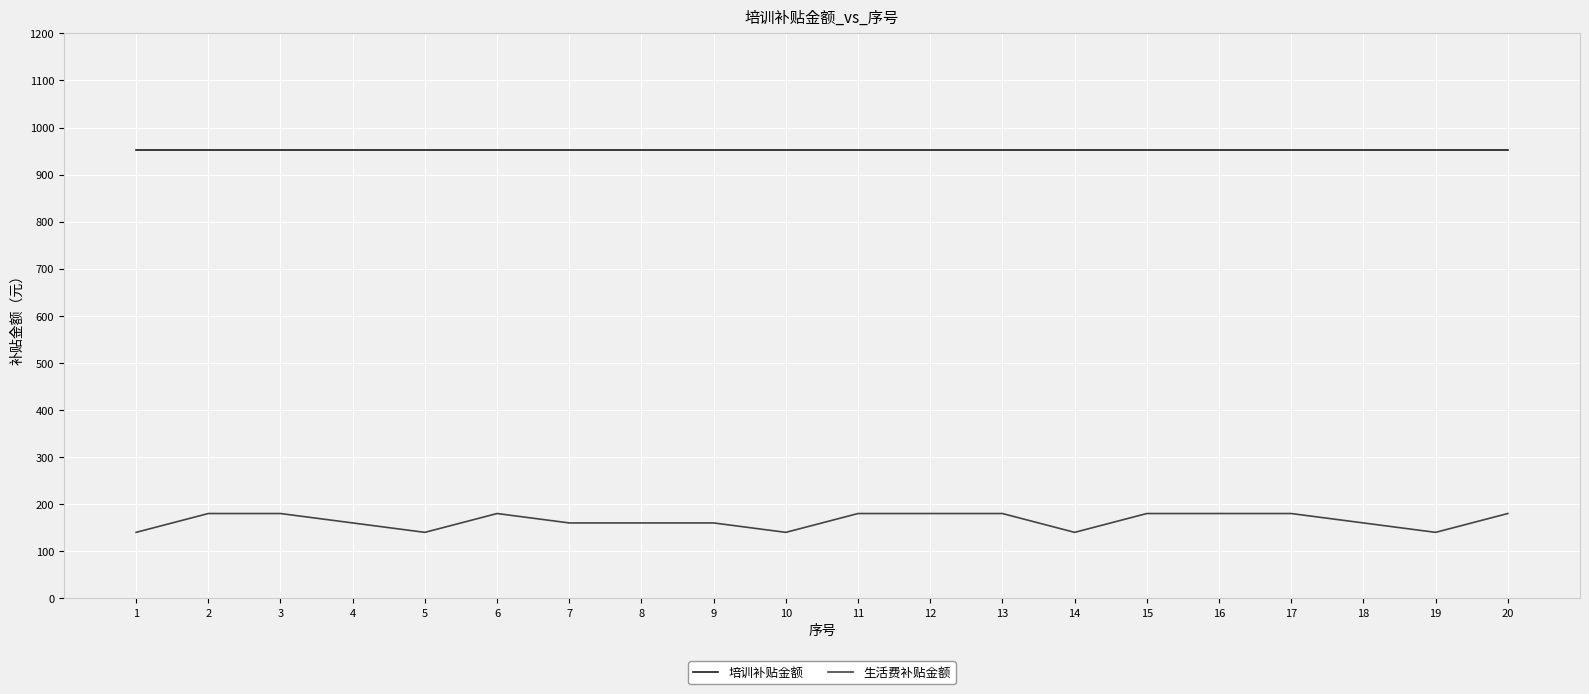

Rank the series by their maximum value, from lowest to highest.

生活费补贴金额, 培训补贴金额